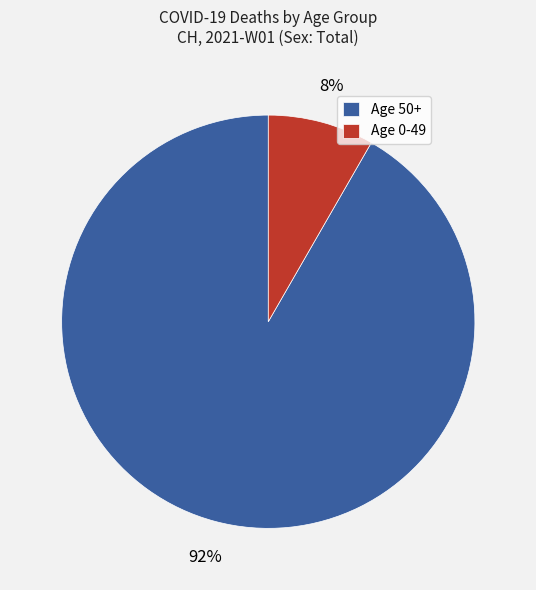

Do Age 0-49 and Age 50+ together represent more than half of the pie?

Yes